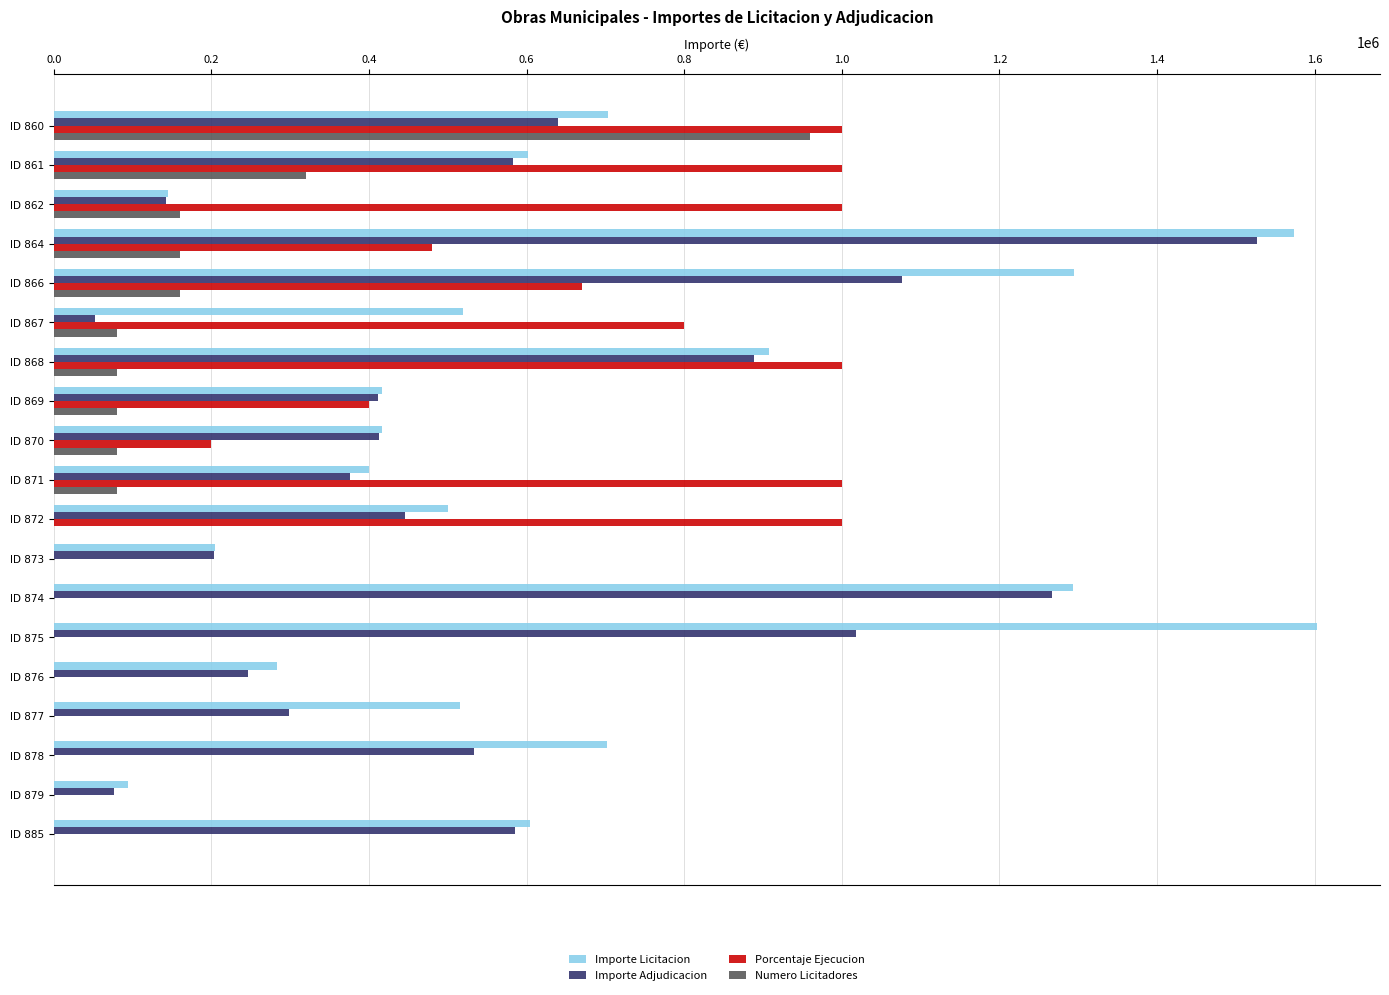

At which category is the sum across all series the highest?

ID 864